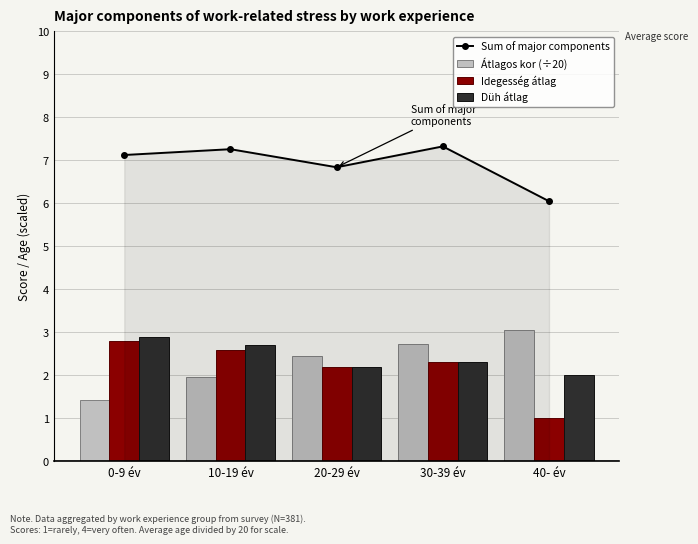

Which series has the largest total across all categories?

Sum of major components